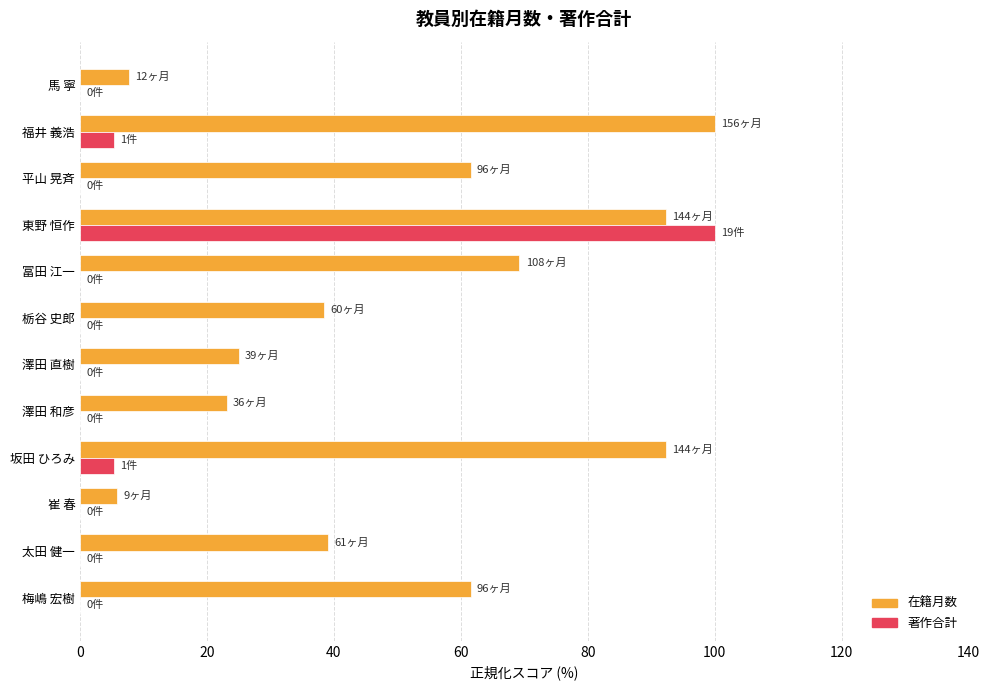

What is the maximum value shown in the chart?

100.0